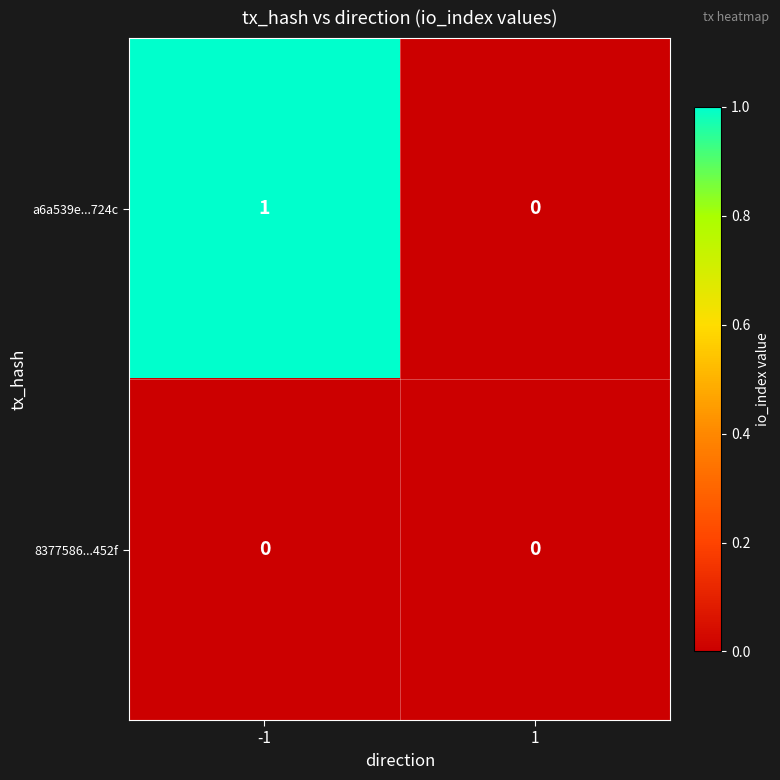

What is the total value across all series at -1?

1